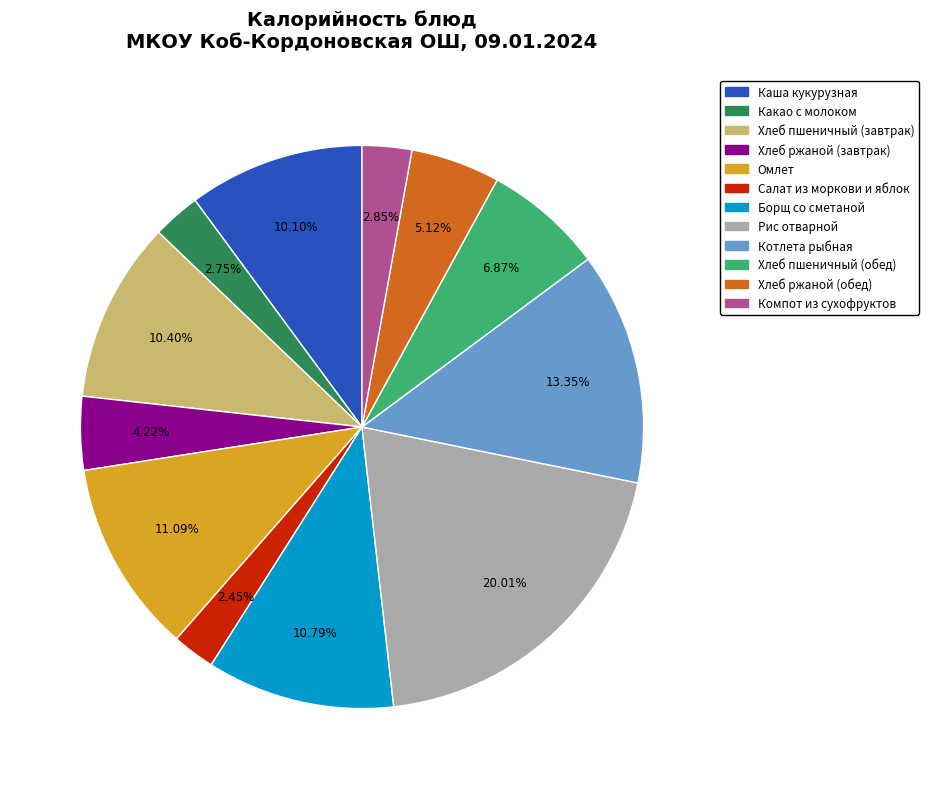

What percentage is the Компот из сухофруктов slice, to the nearest percent?

3%